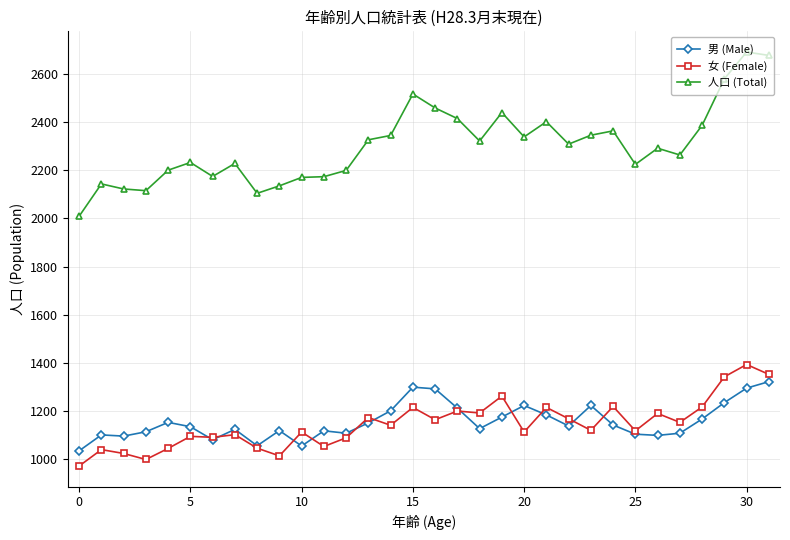

Which series has the largest range (max minus min)?

人口 (Total)